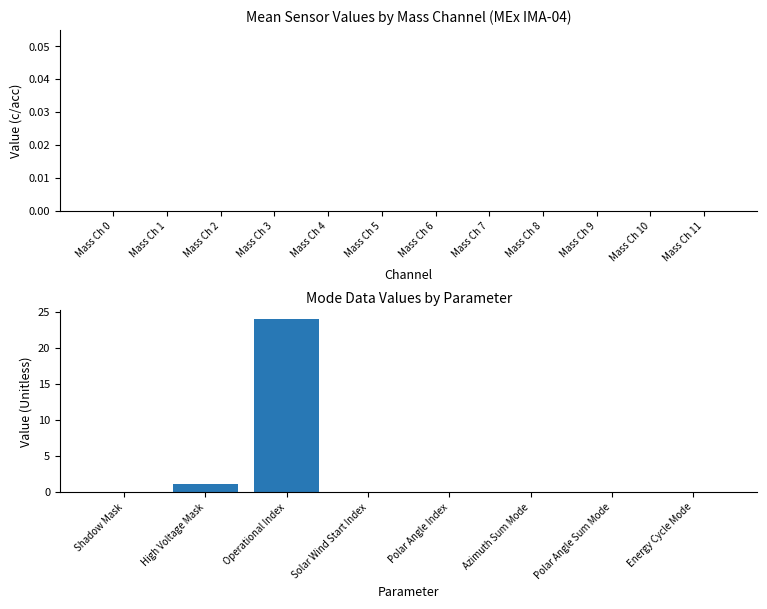

What is the sum of all values?

25